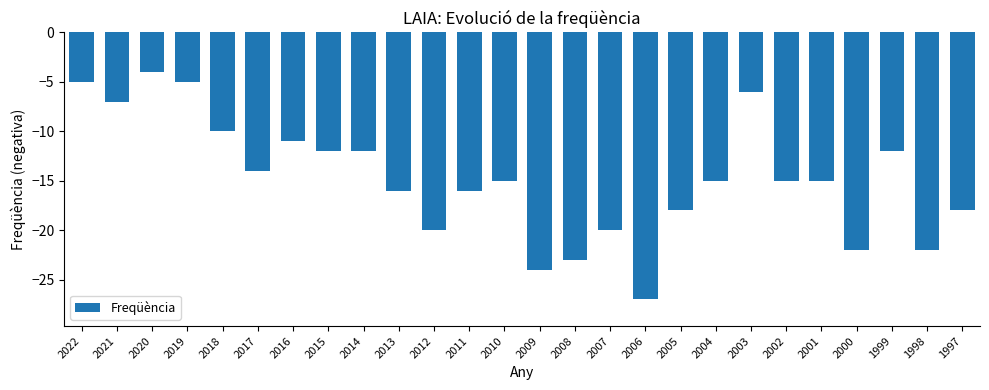

What is the smallest value displayed?

-27